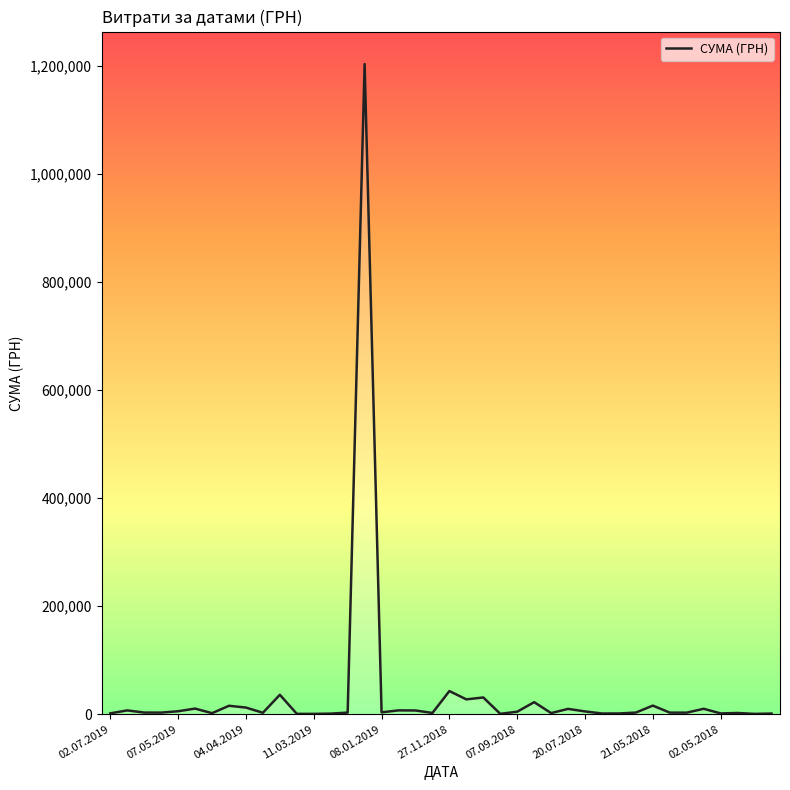

How many lines are shown in the chart?

1